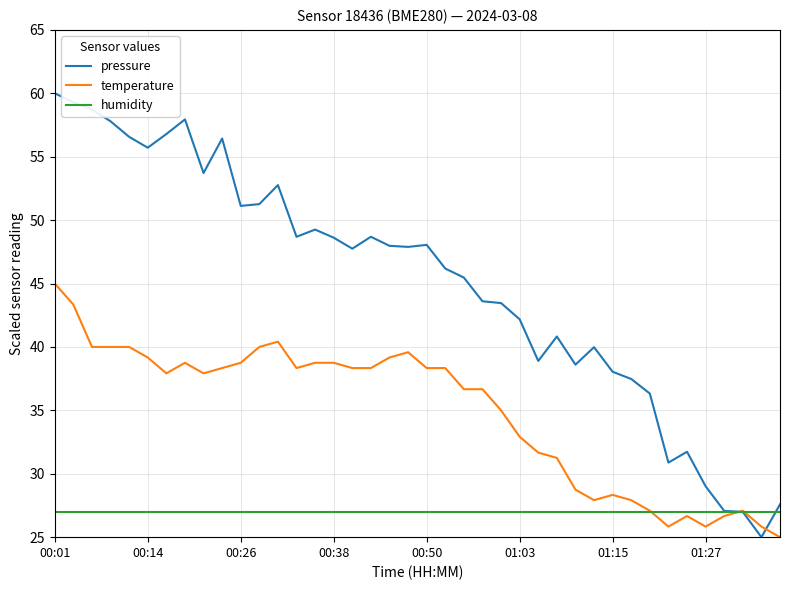

What is the maximum value shown in the chart?

60.0